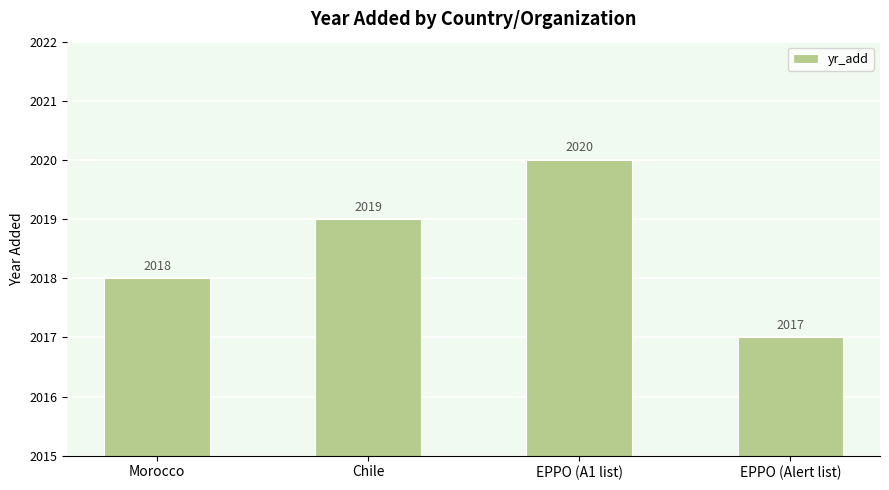

Count the values in the range 2018 to 2020.

3